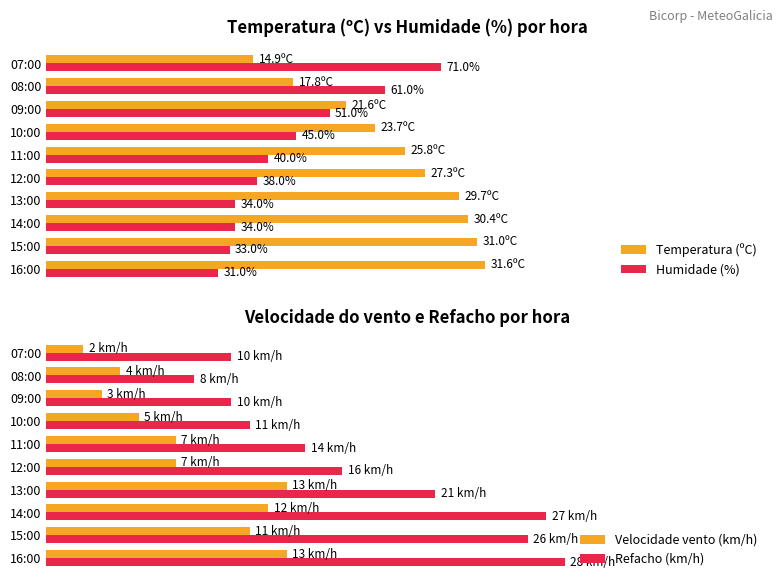

How many data points does each series have?

10